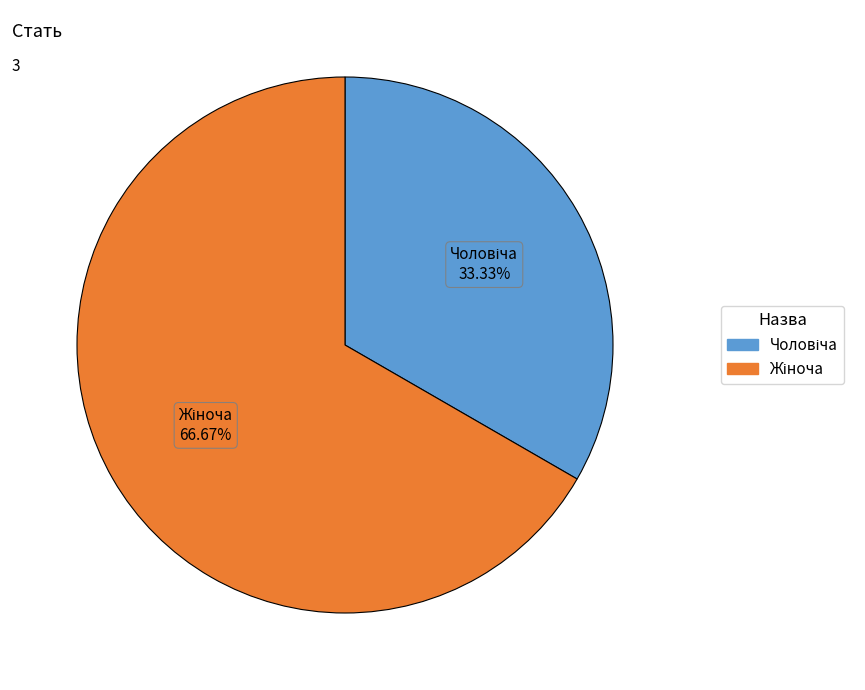

Does any single category account for the majority?

Yes